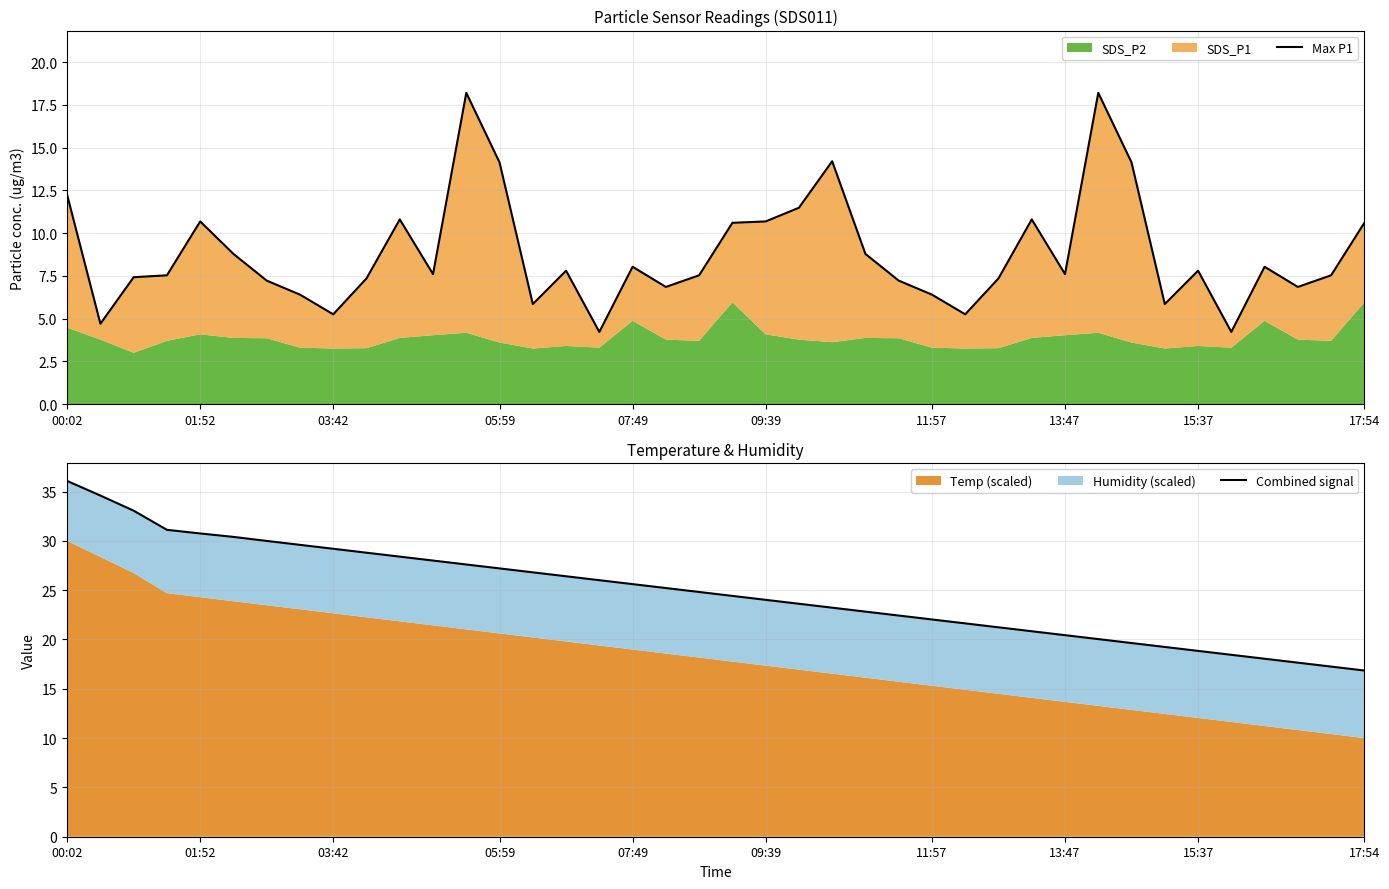

Does the chart have visible grid lines?

Yes